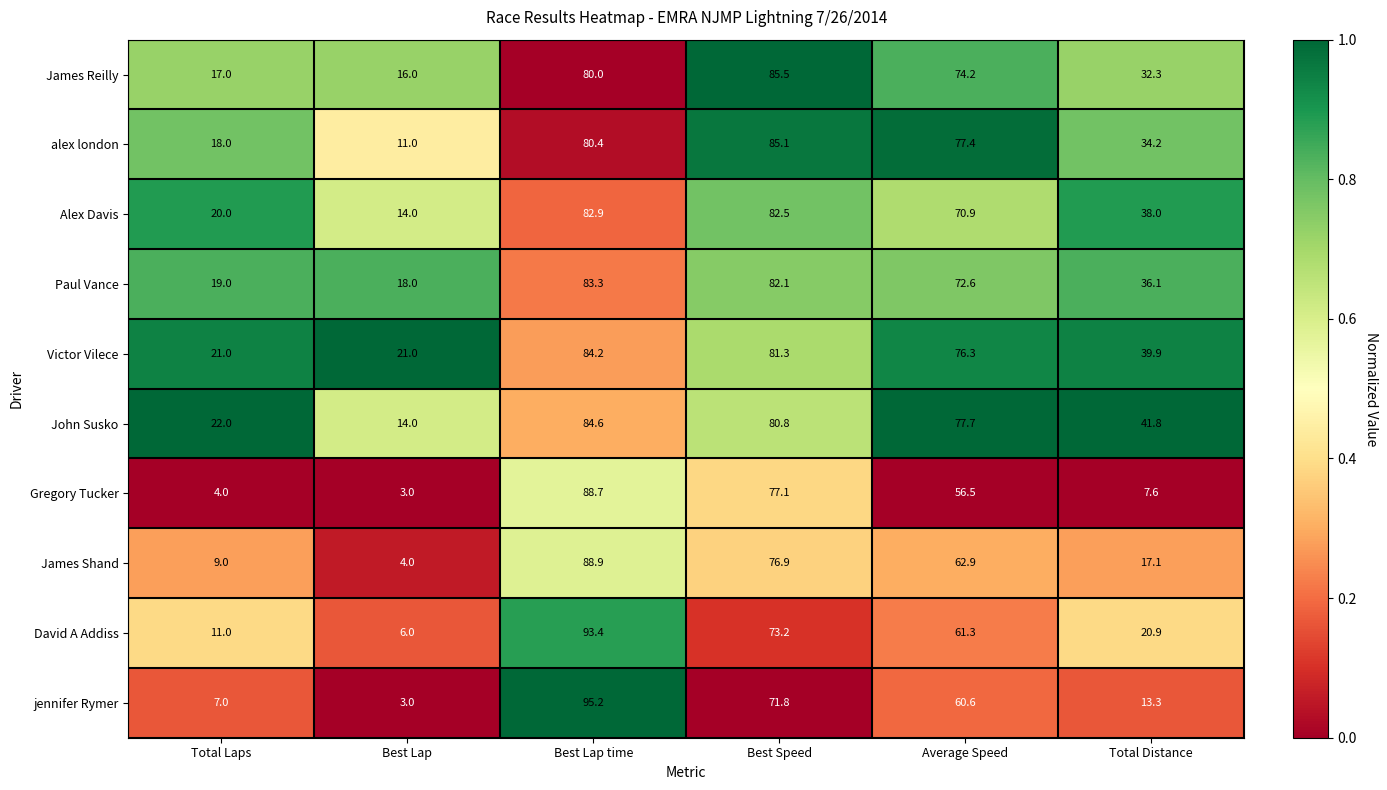

Rank the series by their maximum value, from highest to lowest.

jennifer Rymer, David A Addiss, James Shand, Gregory Tucker, James Reilly, alex london, John Susko, Victor Vilece, Paul Vance, Alex Davis